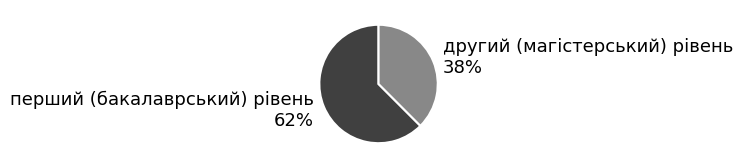

What is the largest slice in the pie chart?

перший (бакалаврський) рівень